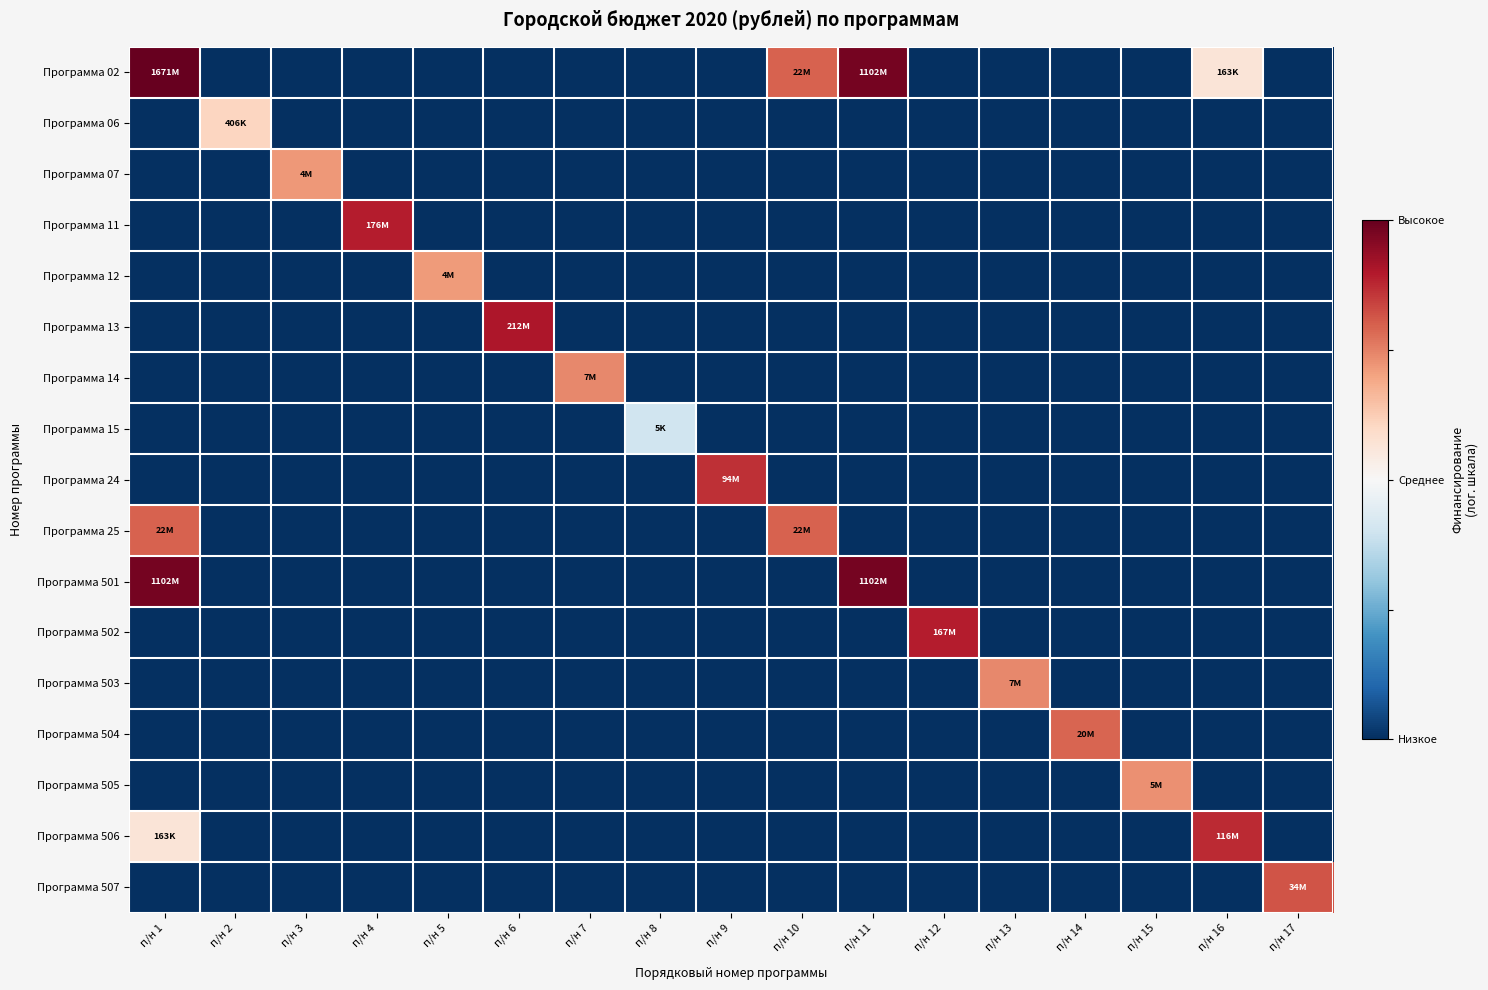

What is the total value across all series at п/н 6?

-15.2